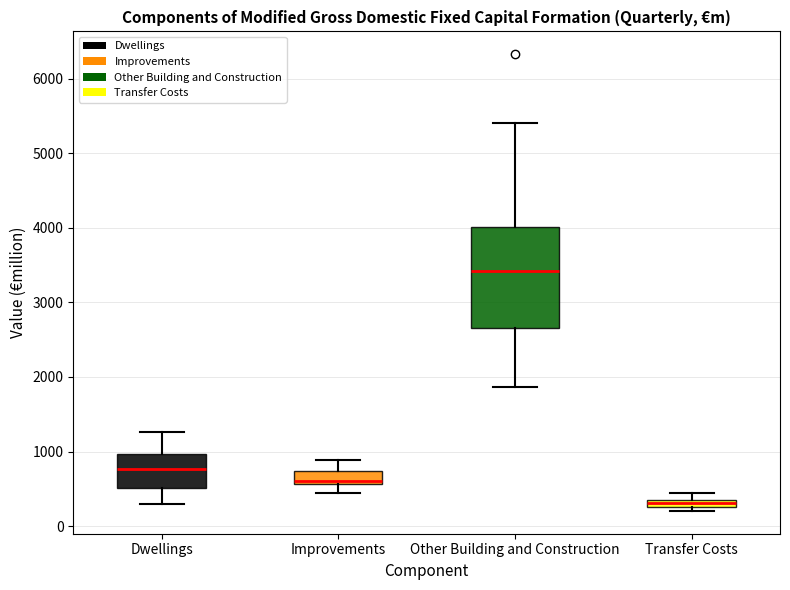

Which box has the highest median line?

Other Building and Construction